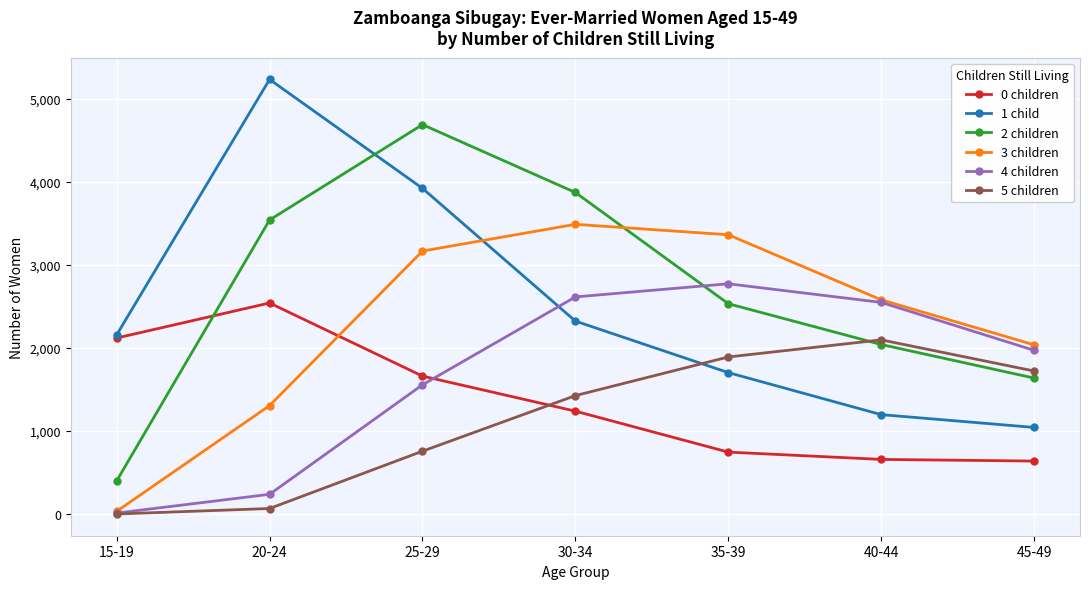

Does the chart display data point markers on the line(s)?

Yes